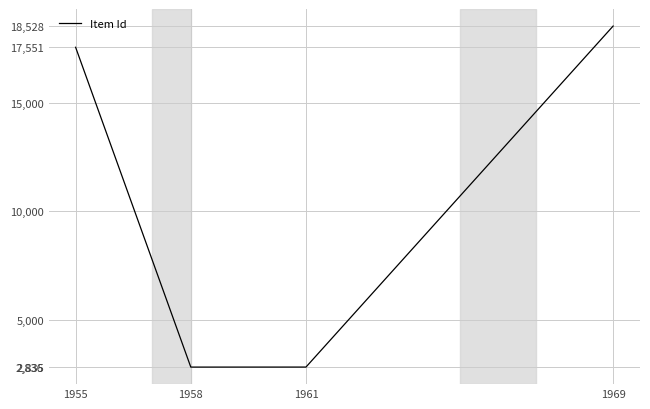

How many values are below 17551?

2